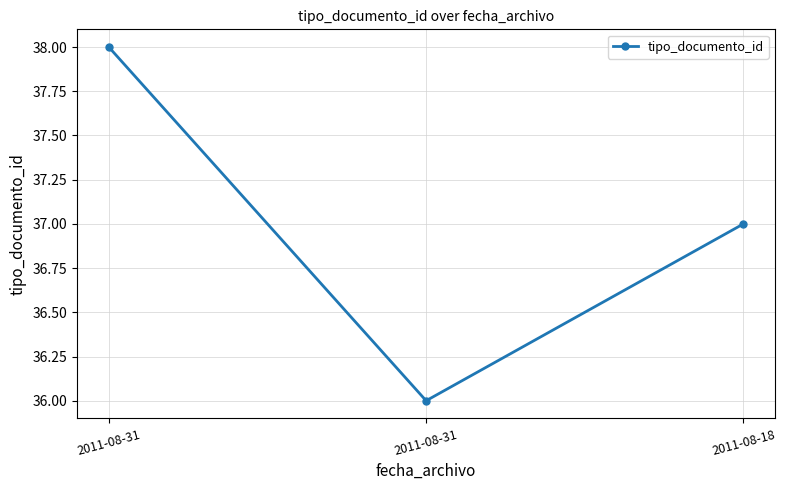

How many categories are shown in the chart?

3